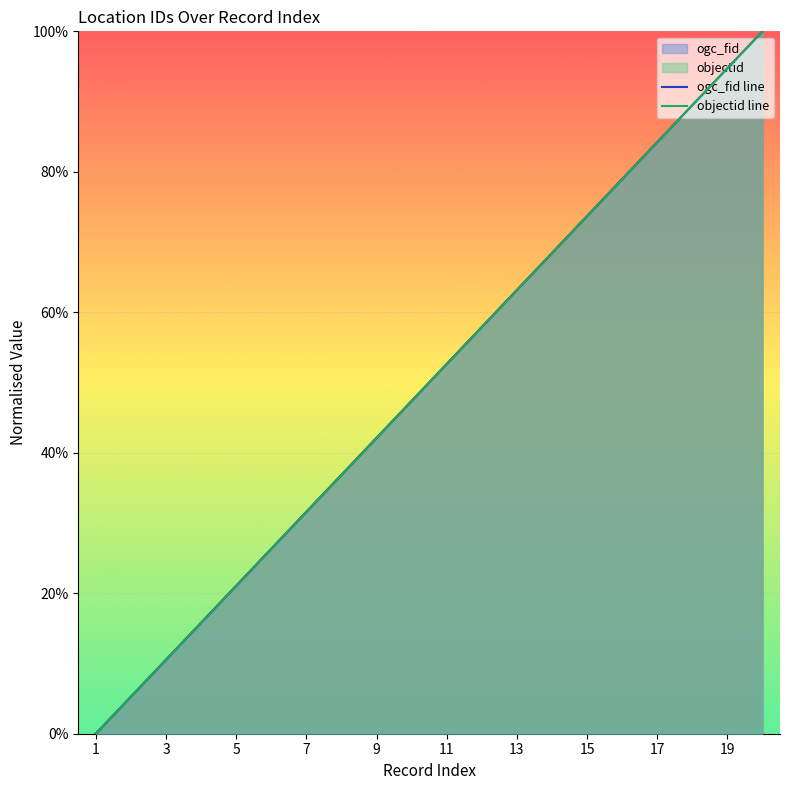

Rank the series at 19 from lowest to highest value.

ogc_fid line, objectid line